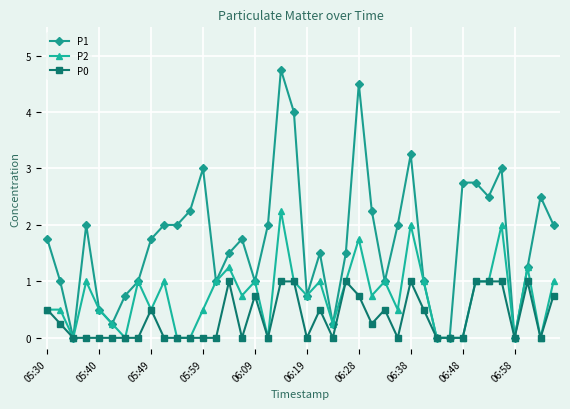

What is the greatest value displayed?

4.8